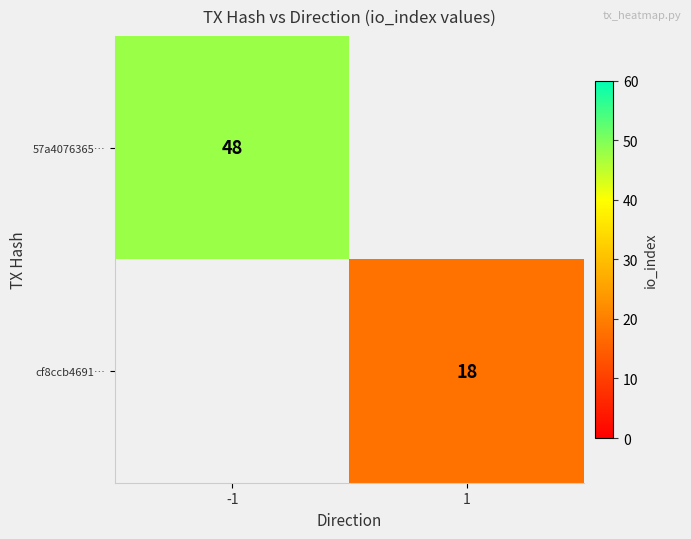

The 57a4076365… series shows 72 at -1. True or false?

False